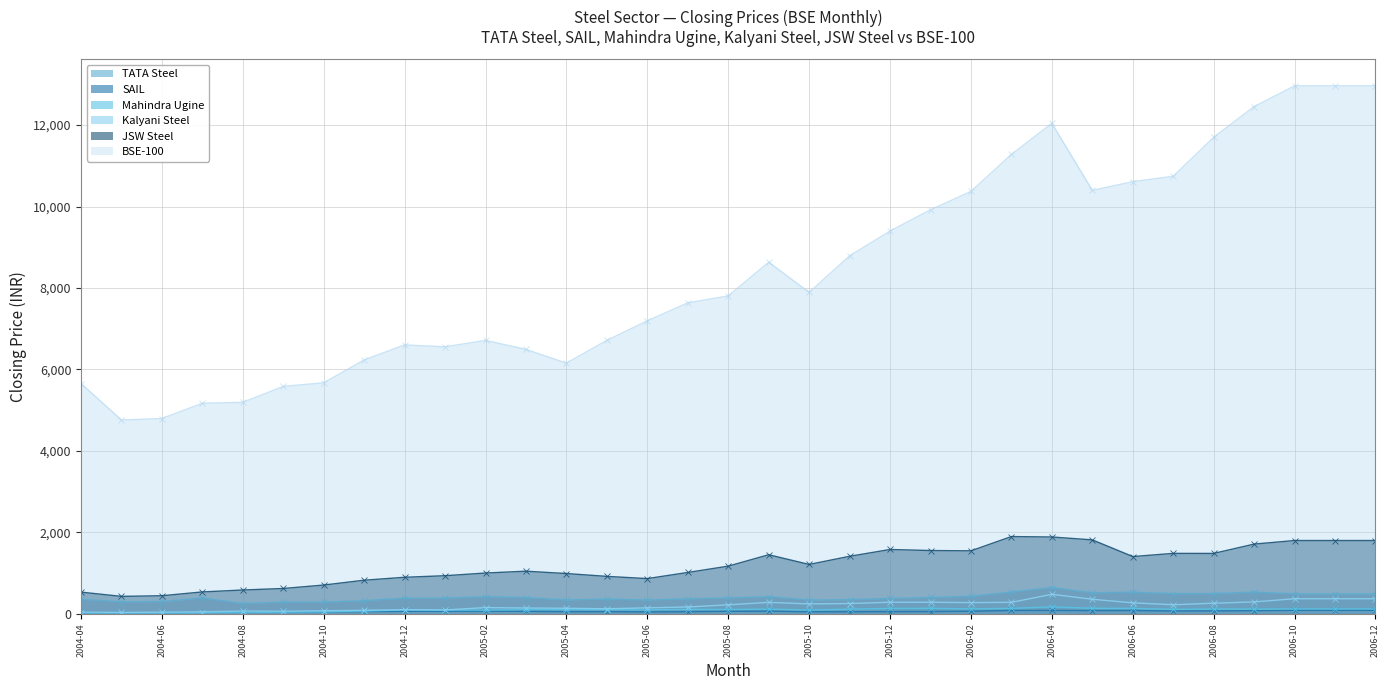

Is it true that Kalyani Steel equals 67.6 at 2005-02?

False